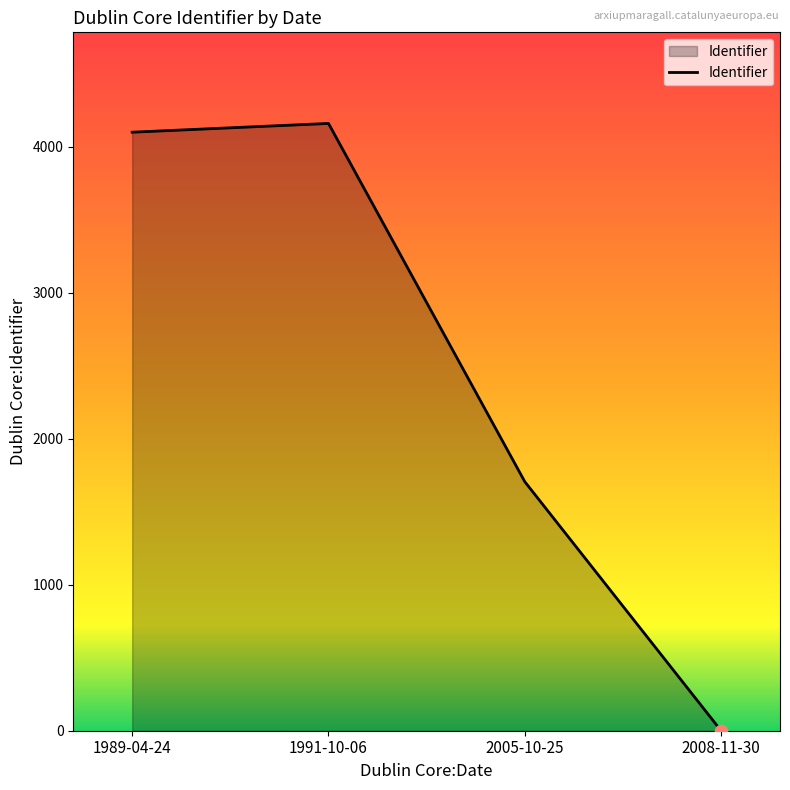

Between 1991-10-06 and 2005-10-25, which is larger?

1991-10-06